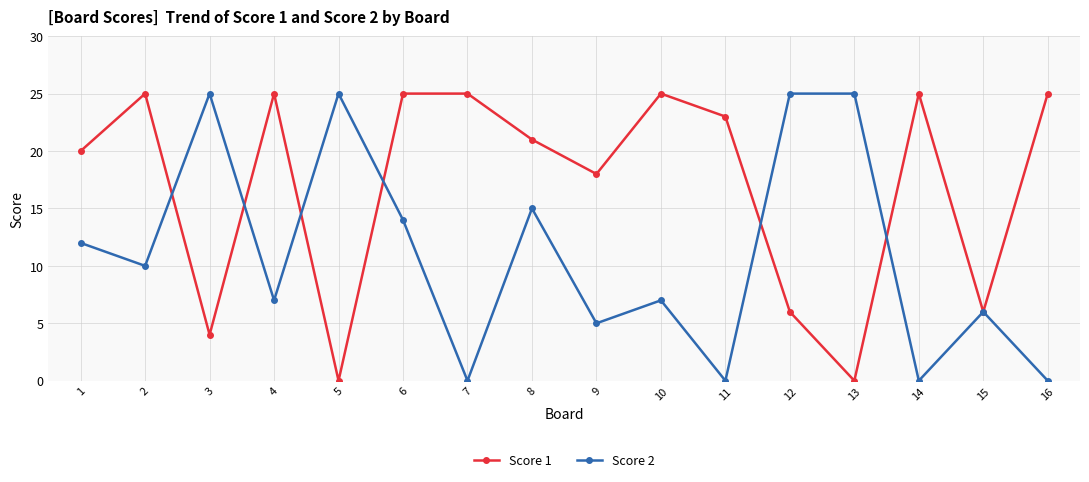

What is the sum of the Score 2 values at 1 and 10?

19